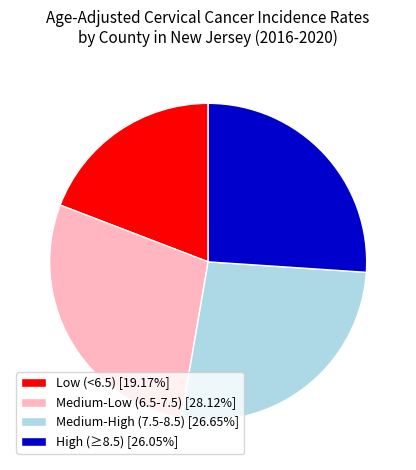

Combined, do Medium-Low (6.5-7.5) [28.12%] and Medium-High (7.5-8.5) [26.65%] account for over 50%?

Yes